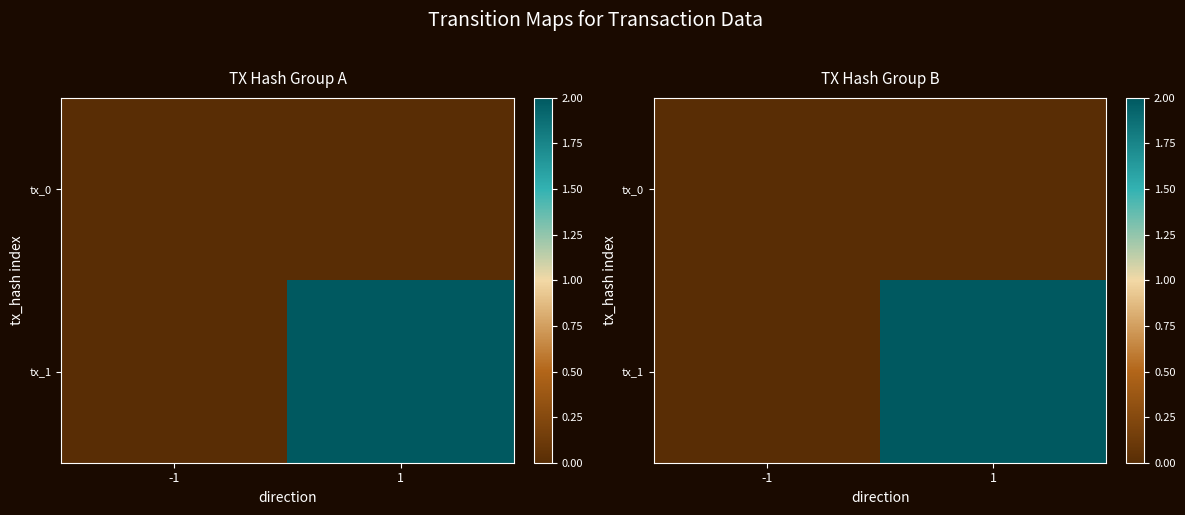

Is it true that tx_0 equals 0 at 1?

True